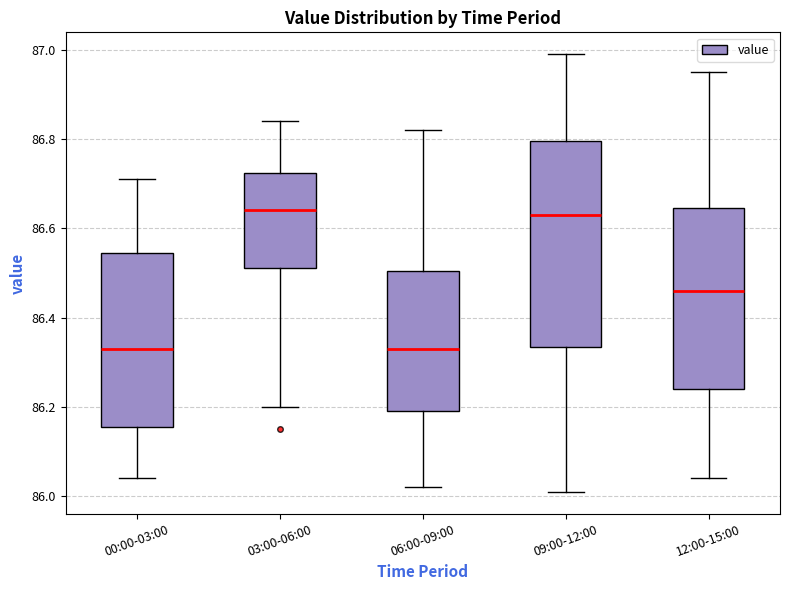

Reading left to right, read every box against the y-axis: the position of its median line, the range the box covers, and the ends of its whiskers. The values are not printed on the chart, so give them approximately, as read against the axis.

00:00-03:00: median 86.34, box 86.16 to 86.54, whiskers 86.04 to 86.72
03:00-06:00: median 86.64, box 86.52 to 86.72, whiskers 86.20 to 86.84
06:00-09:00: median 86.34, box 86.20 to 86.50, whiskers 86.02 to 86.82
09:00-12:00: median 86.64, box 86.34 to 86.80, whiskers 86.02 to 87.00
12:00-15:00: median 86.46, box 86.24 to 86.64, whiskers 86.04 to 86.96